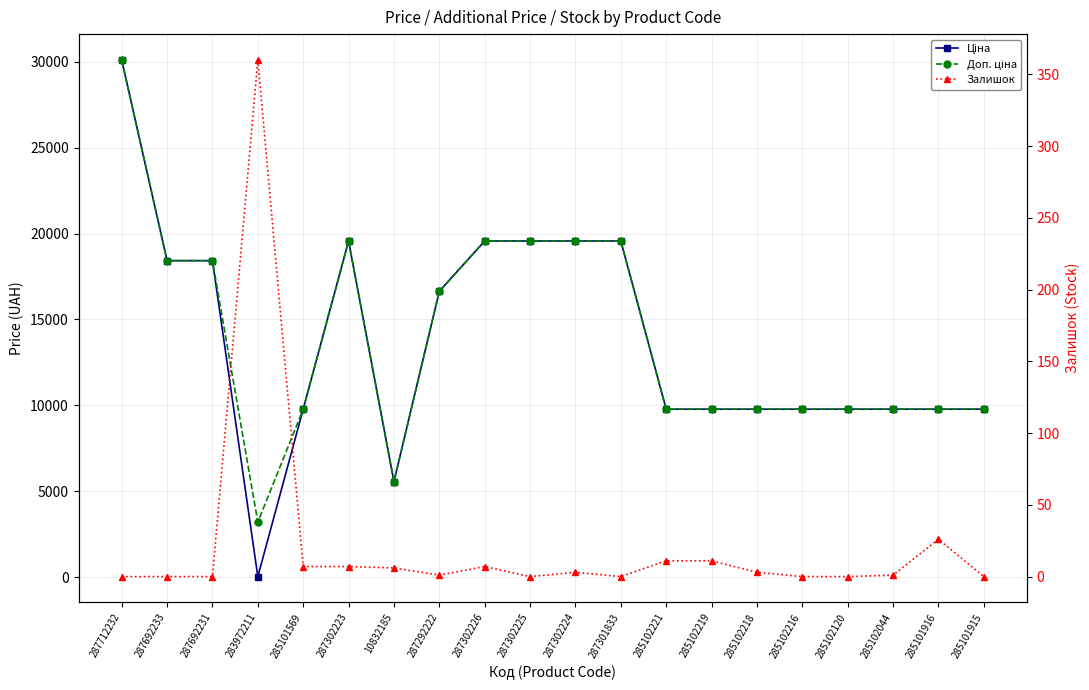

Reading left to right, what are all the values shown in this chart?

Ціна: 287712232=30102.8	287692233=18420.9	287692231=18420.9	283972211=32.0	285101569=9775.5	287302223=19564.9	10832185=5560.3	287292222=16636.8	287302226=19564.9	287302225=19564.9	287302224=19564.9	287301833=19564.9	285102221=9775.5	285102219=9775.5	285102218=9775.5	285102216=9775.5	285102120=9775.5	285102044=9775.5	285101916=9775.5	285101915=9775.5
Доп. ціна: 287712232=30102.8	287692233=18420.9	287692231=18420.9	283972211=3205.0	285101569=9775.5	287302223=19564.9	10832185=5560.3	287292222=16636.8	287302226=19564.9	287302225=19564.9	287302224=19564.9	287301833=19564.9	285102221=9775.5	285102219=9775.5	285102218=9775.5	285102216=9775.5	285102120=9775.5	285102044=9775.5	285101916=9775.5	285101915=9775.5
Залишок: 287712232=0.0	287692233=0.0	287692231=0.0	283972211=360.0	285101569=7.0	287302223=7.0	10832185=6.0	287292222=1.0	287302226=7.0	287302225=0.0	287302224=3.0	287301833=0.0	285102221=11.0	285102219=11.0	285102218=3.0	285102216=0.0	285102120=0.0	285102044=1.0	285101916=26.0	285101915=0.0